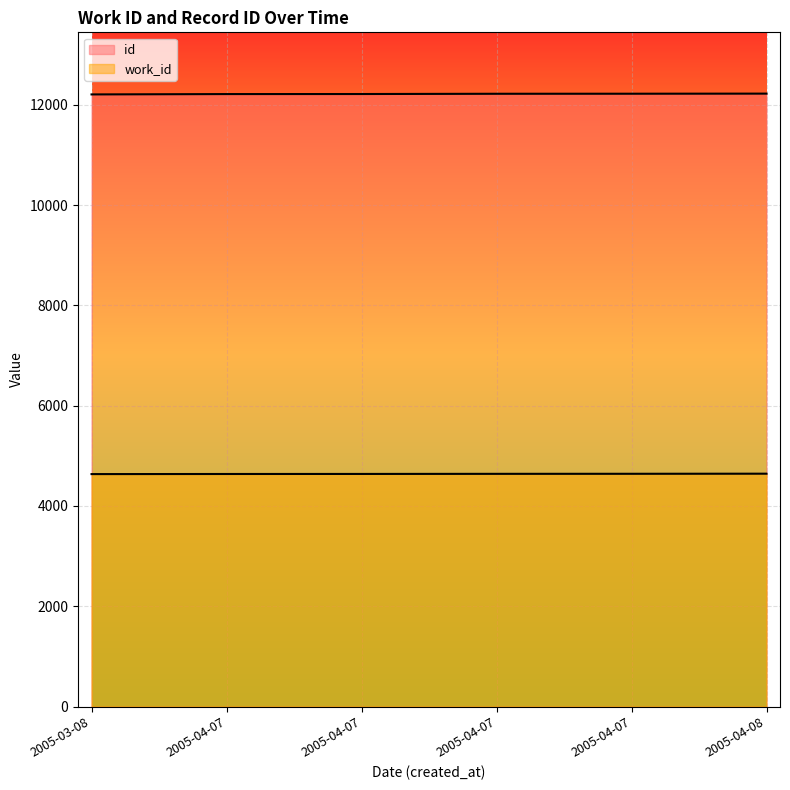

What is the spread (max minus min) of values at 2005-04-07?

7576